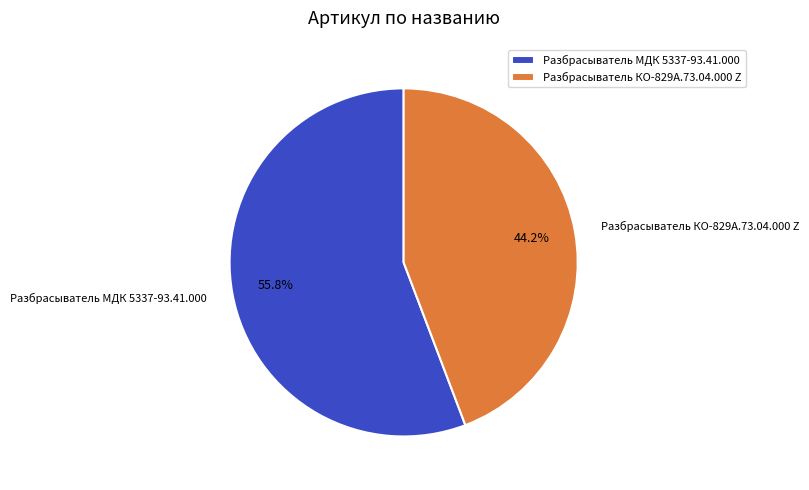

Is the sum of Разбрасыватель КО-829А.73.04.000 Z and Разбрасыватель МДК 5337-93.41.000 greater than half?

Yes